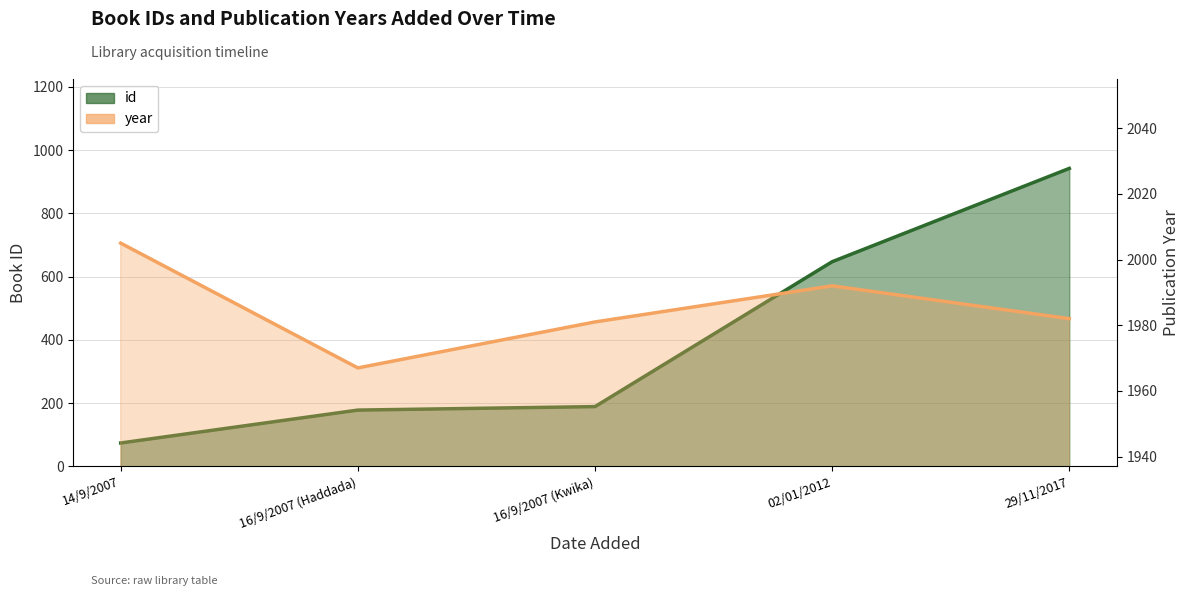

Does the chart have visible grid lines?

Yes